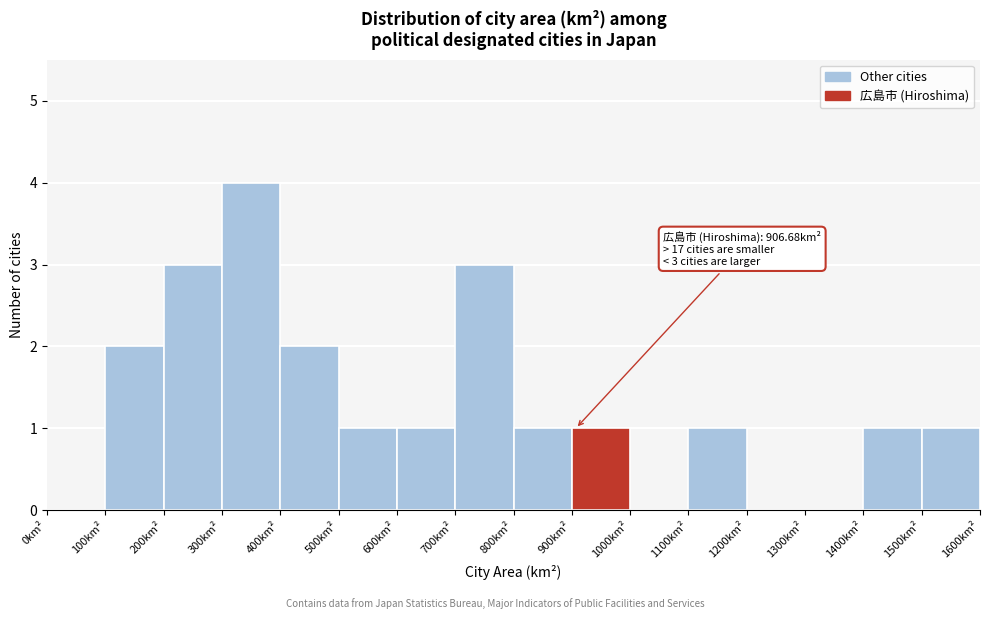

Over which range of the x-axis is the bar tallest?

300 to 400